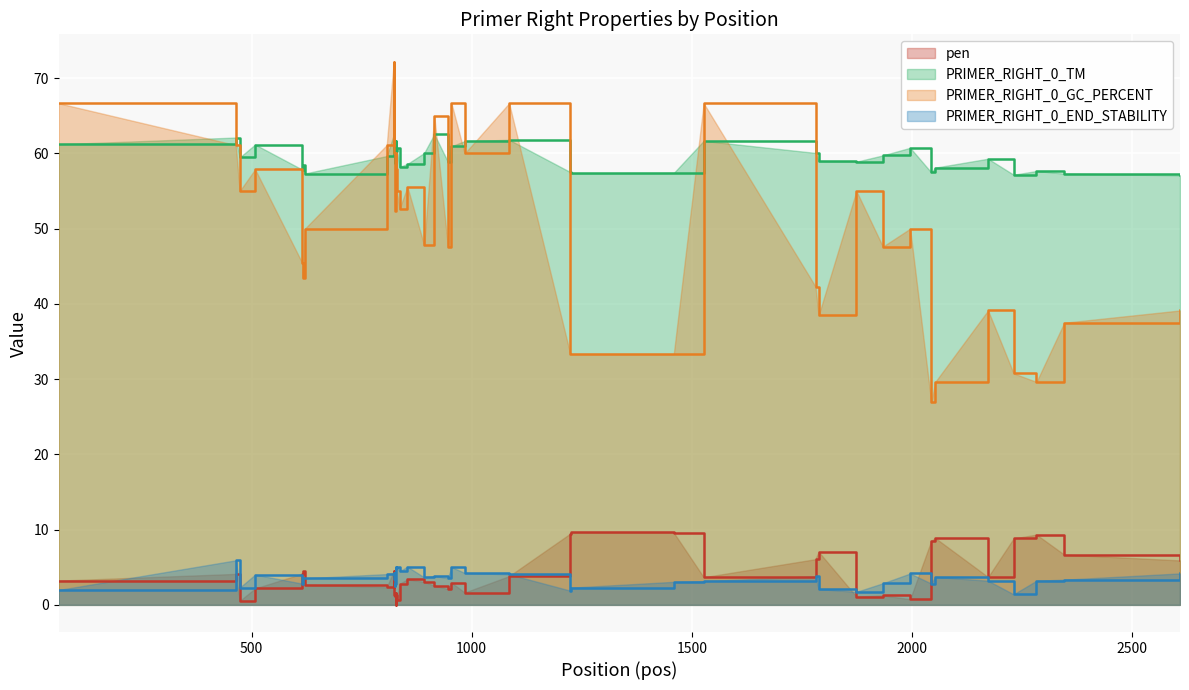

True or false: PRIMER_RIGHT_0_END_STABILITY and PRIMER_RIGHT_0_GC_PERCENT intersect in this chart.

False